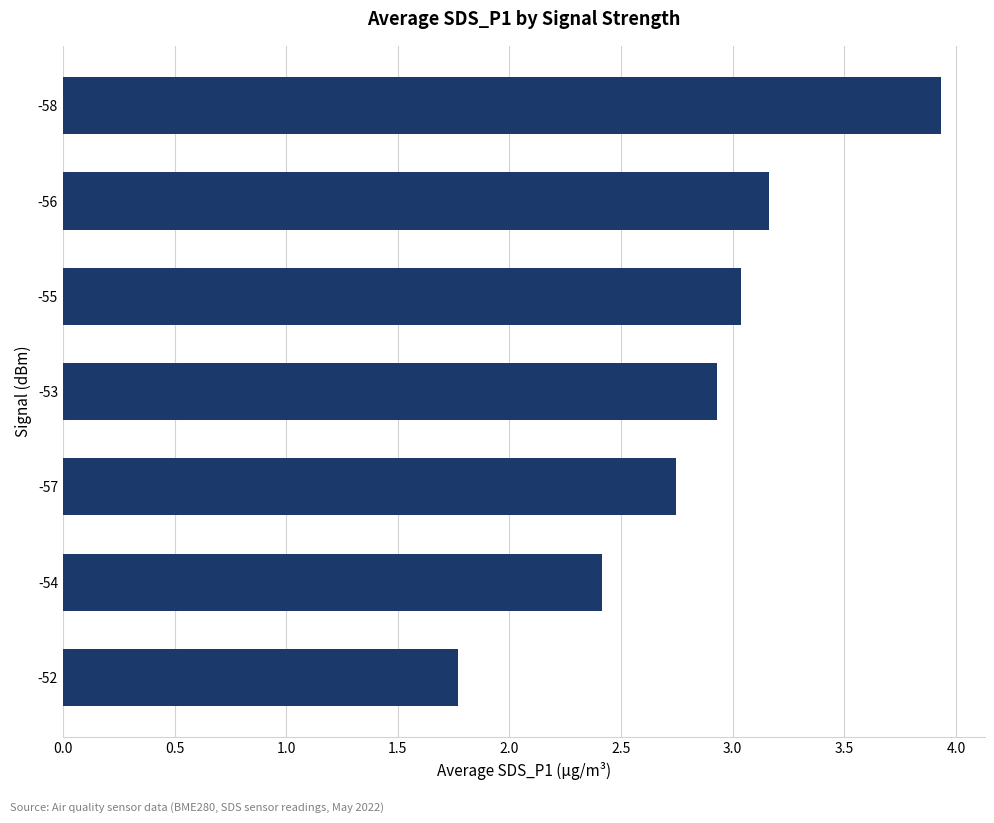

What is the change in value from -54 to -57?

+0.3